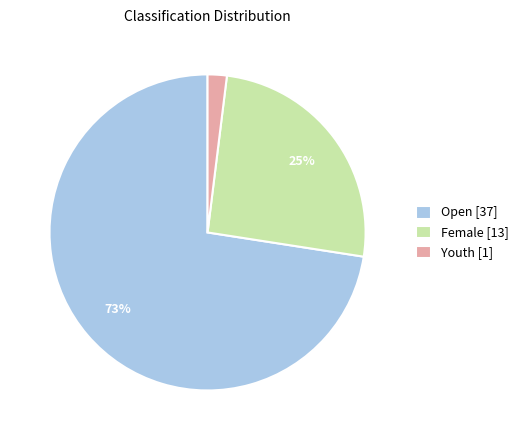

What percentage is the Youth slice, to the nearest percent?

2%